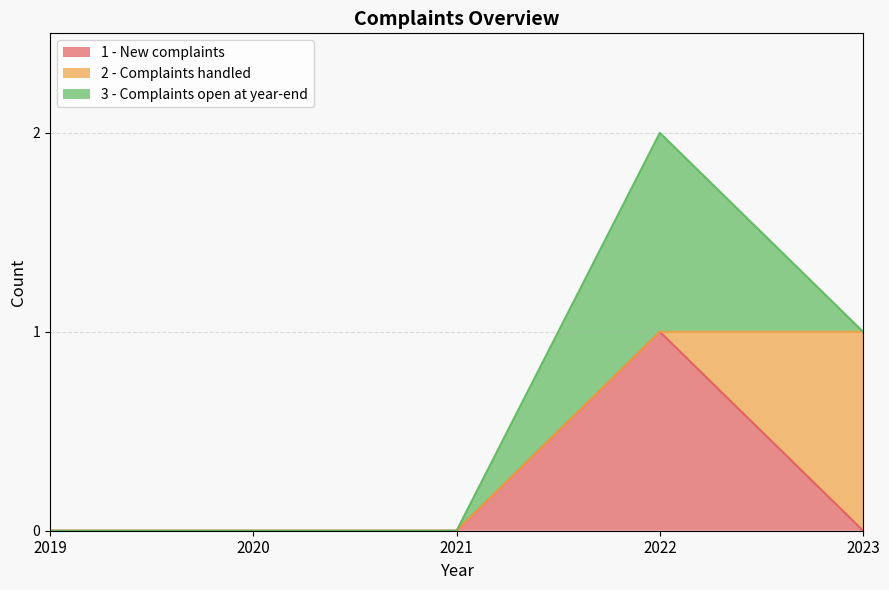

How many categories are shown in the chart?

5